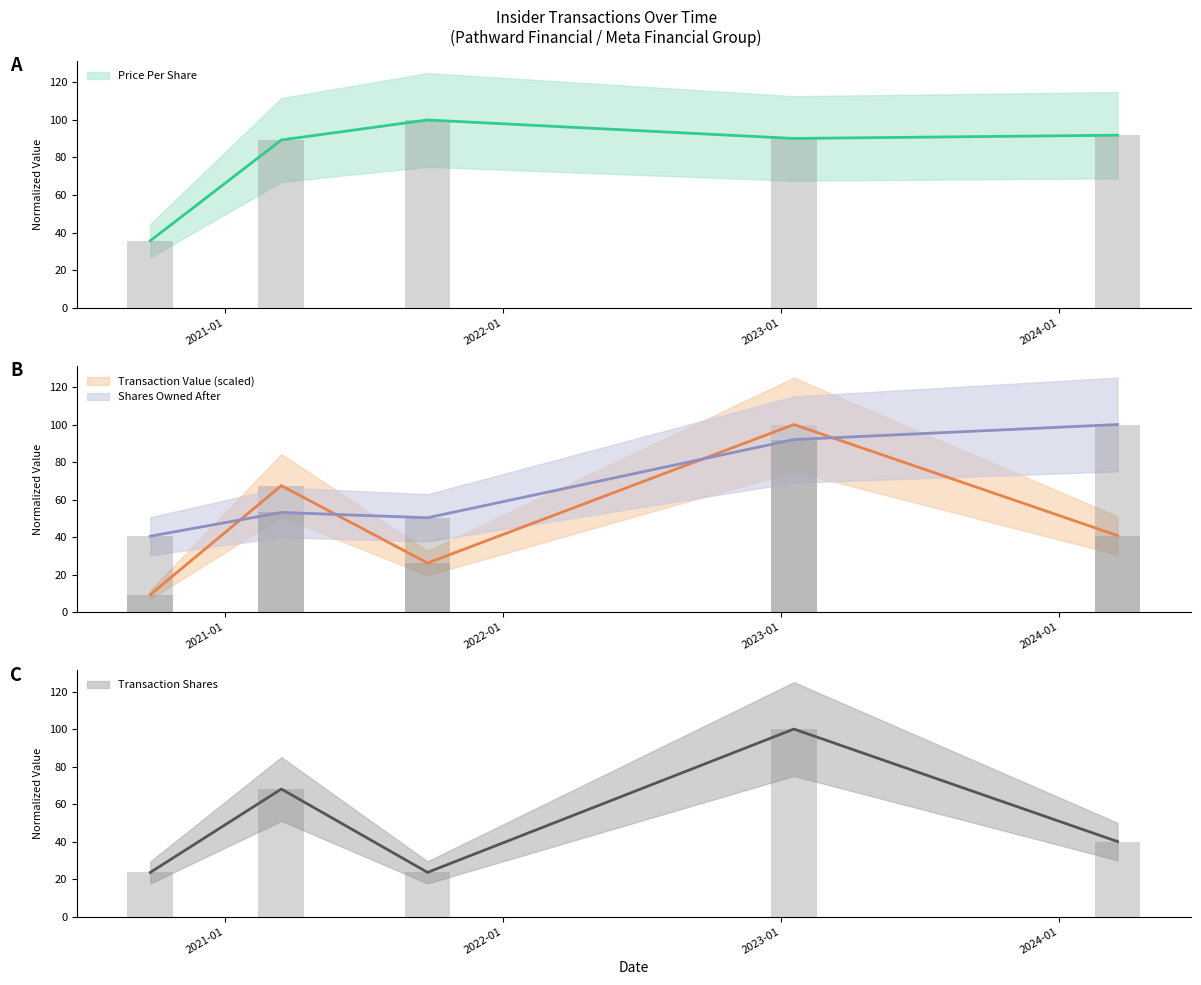

How many values in the transactionValue series are below 40?

2